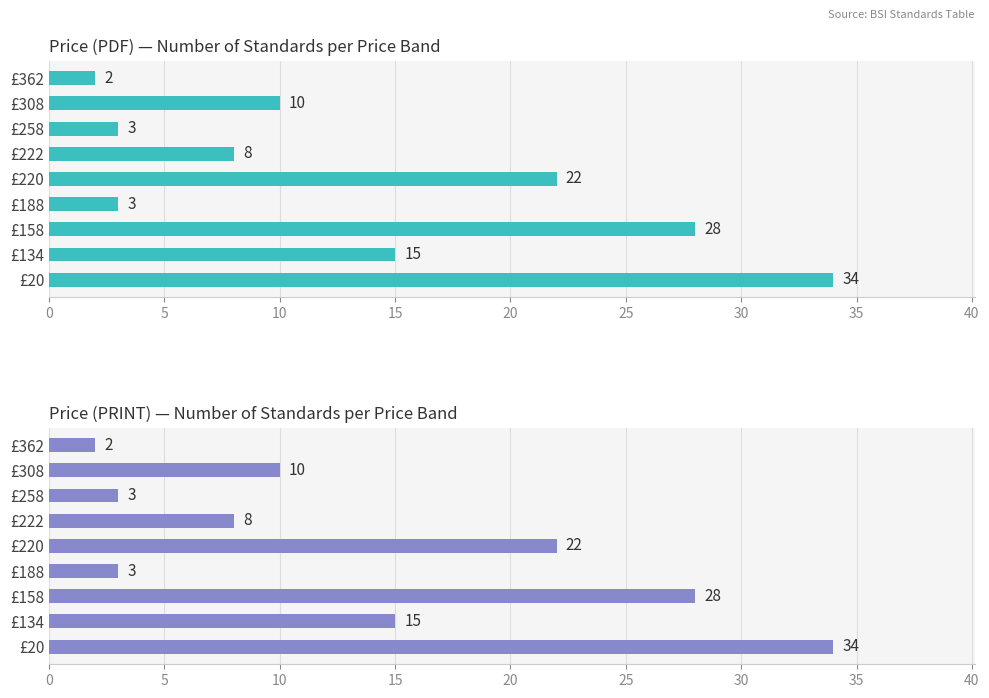

Is the value of Price (PRINT) — Number of Standards per Price Band at £158 greater than the value of Price (PDF) — Number of Standards per Price Band at £308?

Yes